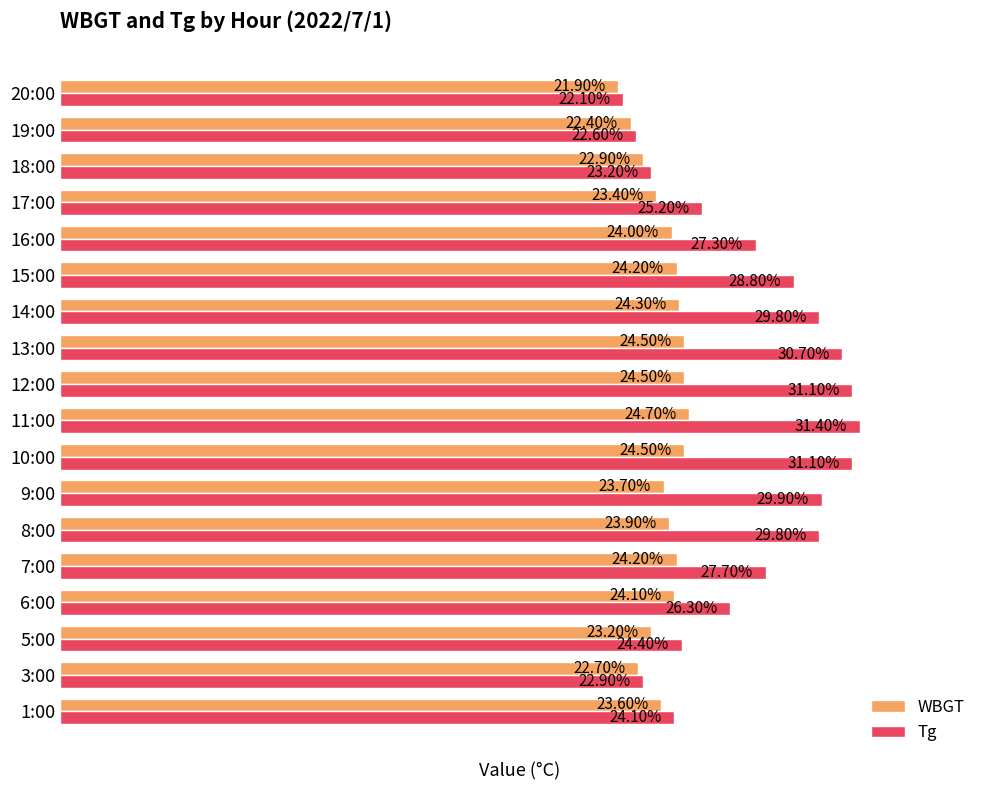

Between 3:00 and 18:00, which series saw the biggest shift?

Tg